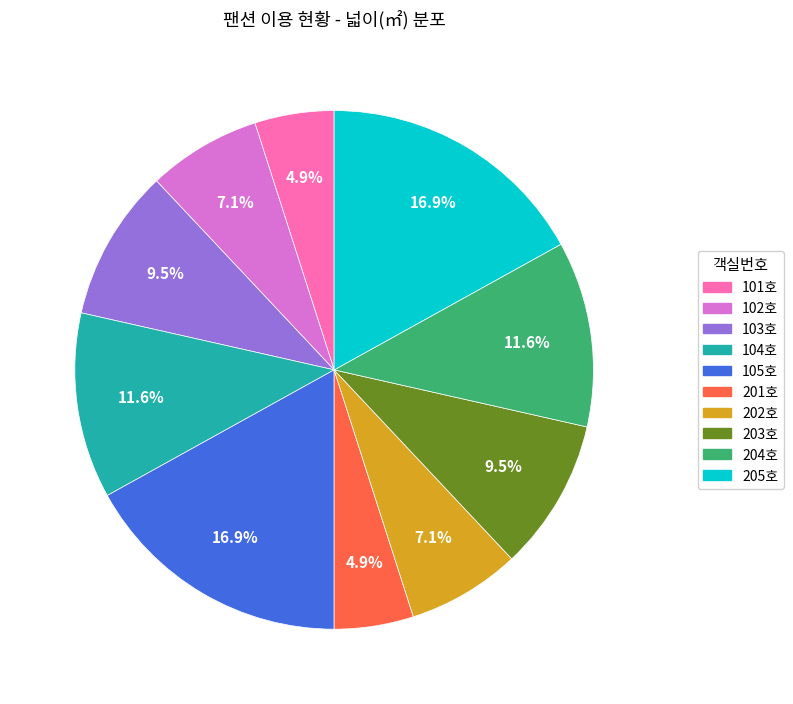

Does any single category account for the majority?

No